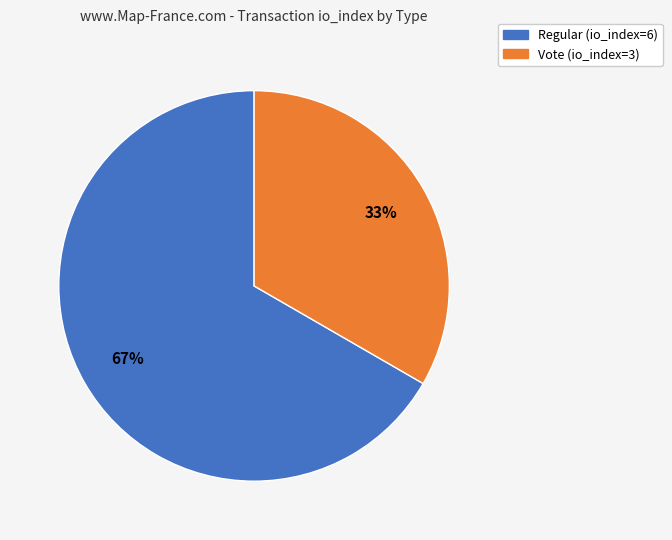

True or false: Regular (io_index=6) accounts for 67% of the total.

True